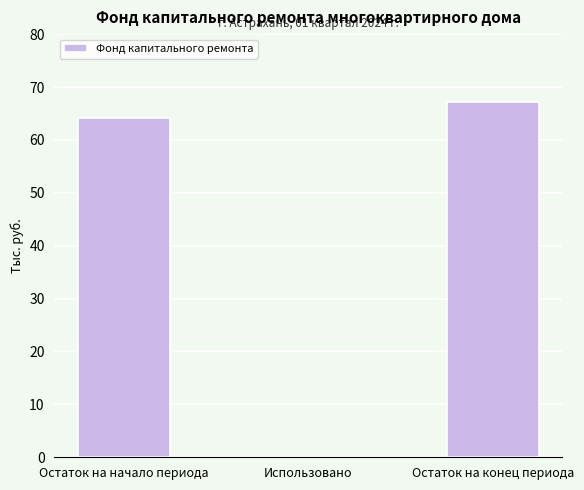

What is the change in value from Остаток на начало периода to Остаток на конец периода?

+3.1